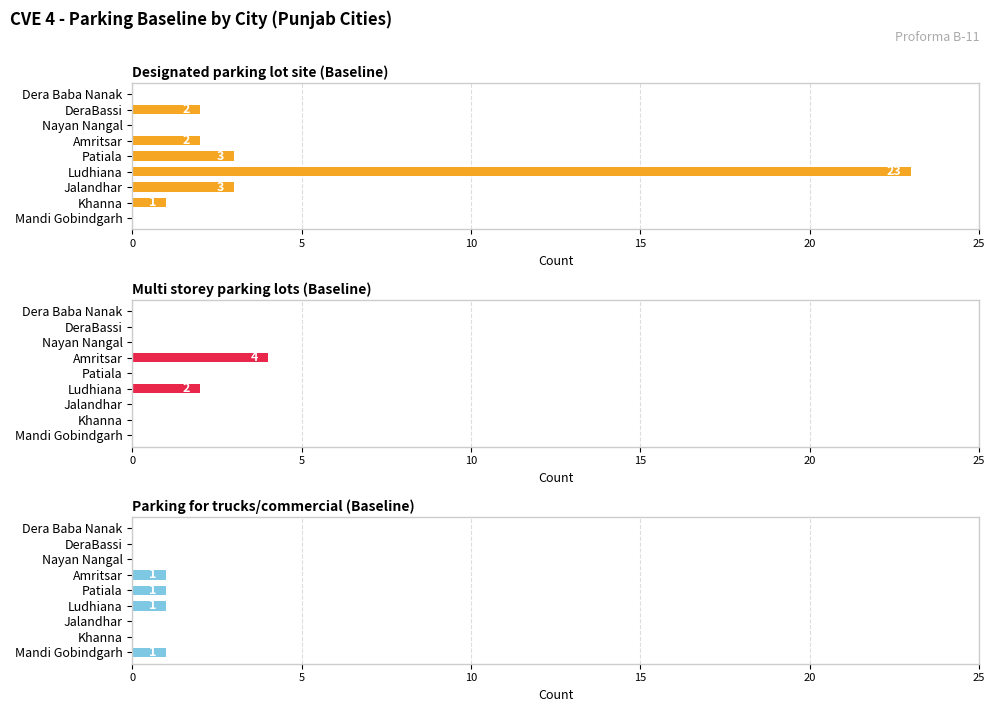

What are all the series names shown in the legend?

Designated parking lot site (Baseline), Multi storey parking lots (Baseline), Parking for trucks/commercial (Baseline)